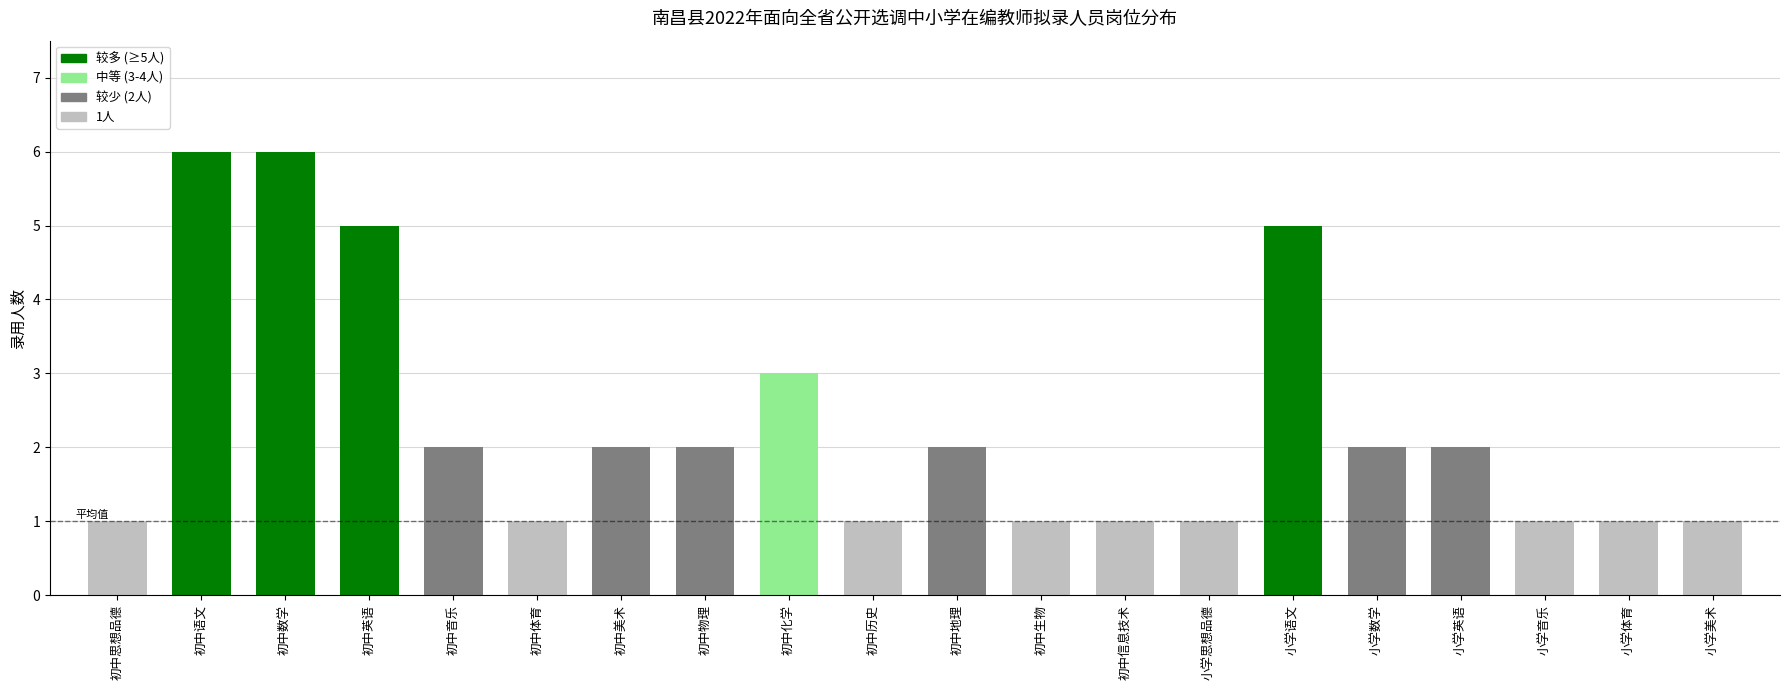

Which has a higher value, 初中思想品德 or 初中地理?

初中地理